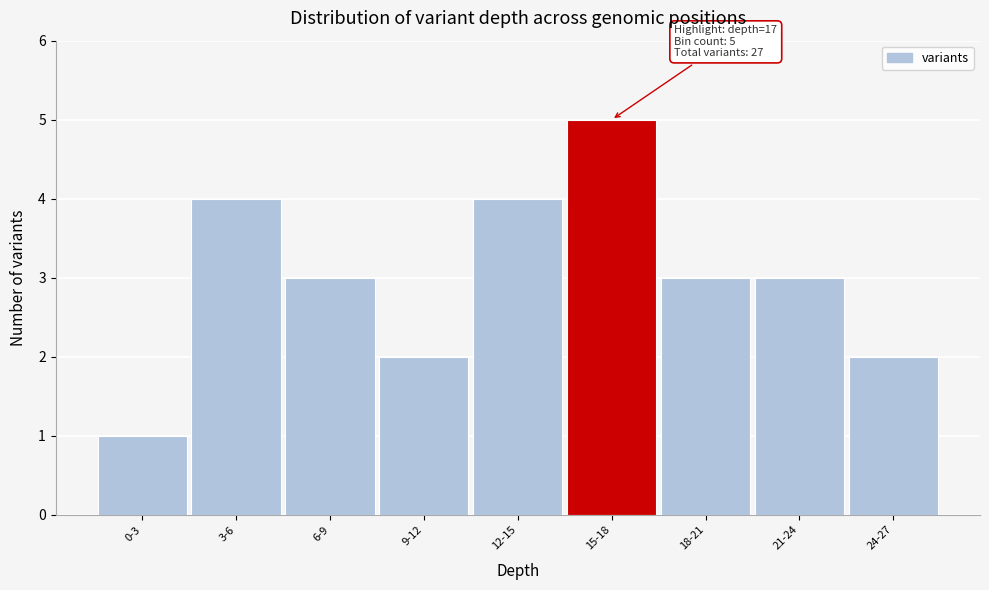

Reading left to right, what are all the values shown in this chart?

0-3=1	3-6=4	6-9=3	9-12=2	12-15=4	15-18=5	18-21=3	21-24=3	24-27=2